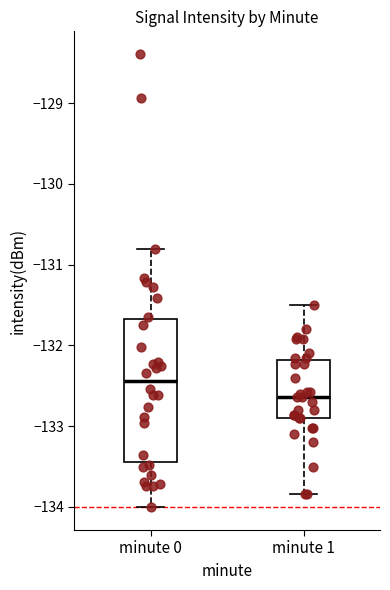

Comparing the boxes themselves (not the whiskers), which one is the tallest?

minute 0